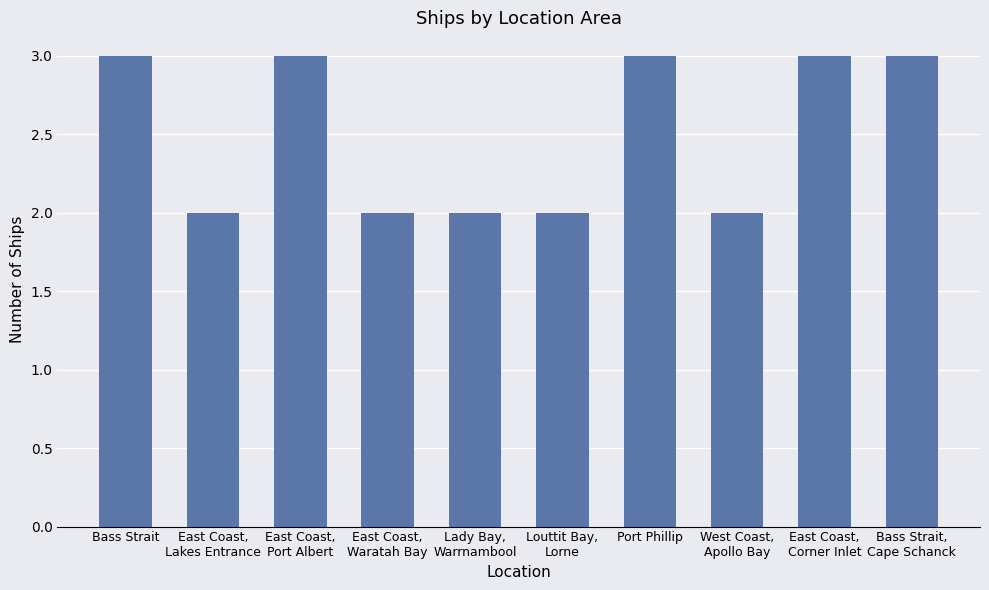

What is the difference between the maximum and second lowest values?

1